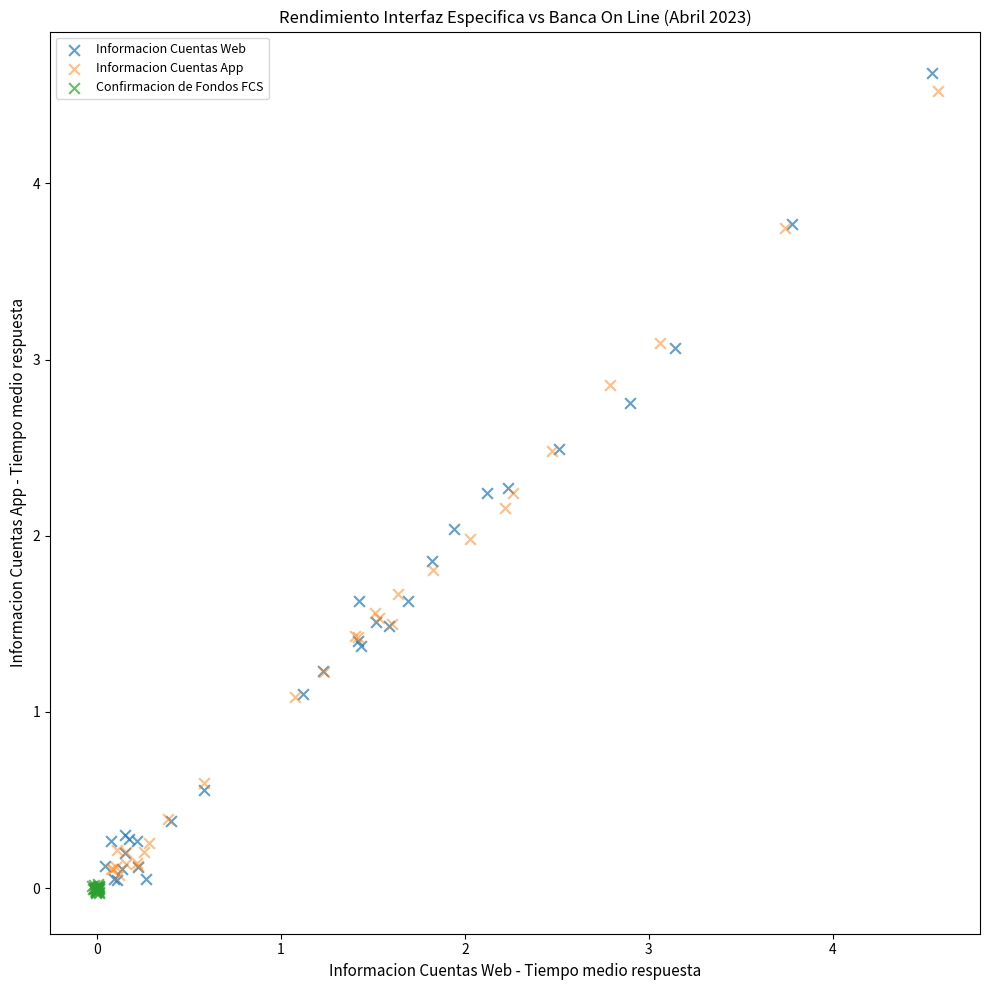

Which series has the widest spread of Y values?

Informacion Cuentas Web